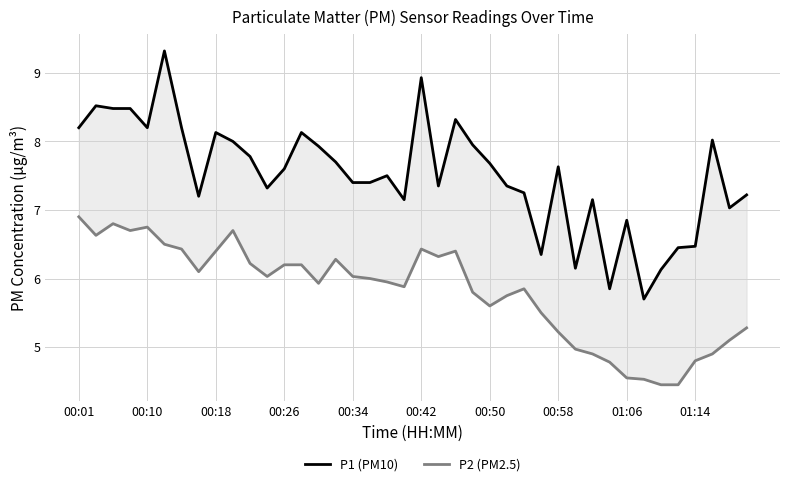

What is the sum of all P1 (PM10) values?

300.5